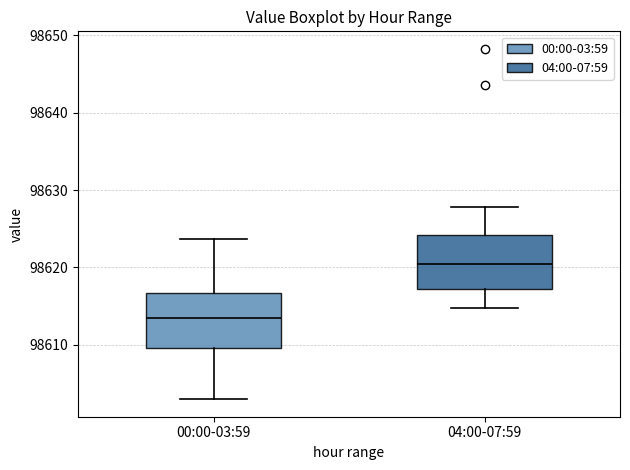

Reading left to right, transcribe this box plot: for each box, give where its median line is, the range the box spans, and where its two whiskers end, as read against the y-axis. The values are not printed on the chart, so give them approximately, as read against the axis.

00:00-03:59: median 98613, box 98610 to 98617, whiskers 98603 to 98624
04:00-07:59: median 98620, box 98617 to 98624, whiskers 98615 to 98628